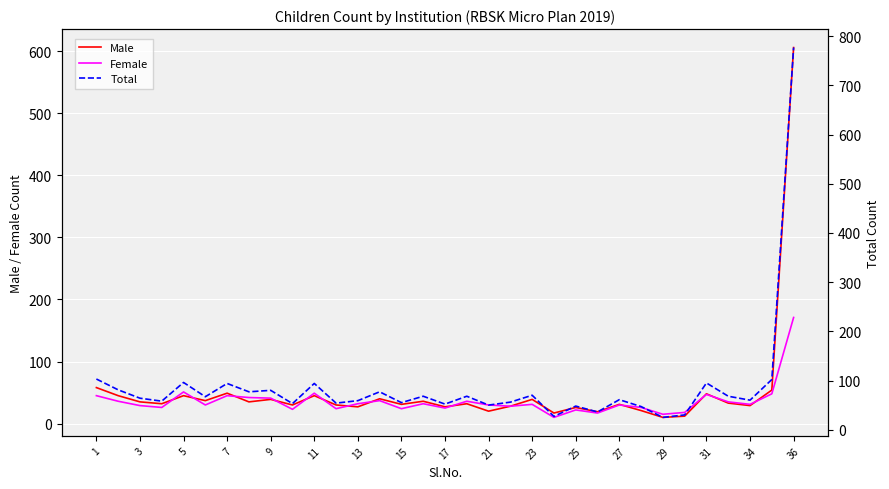

At which label is Total closest to 401?

1